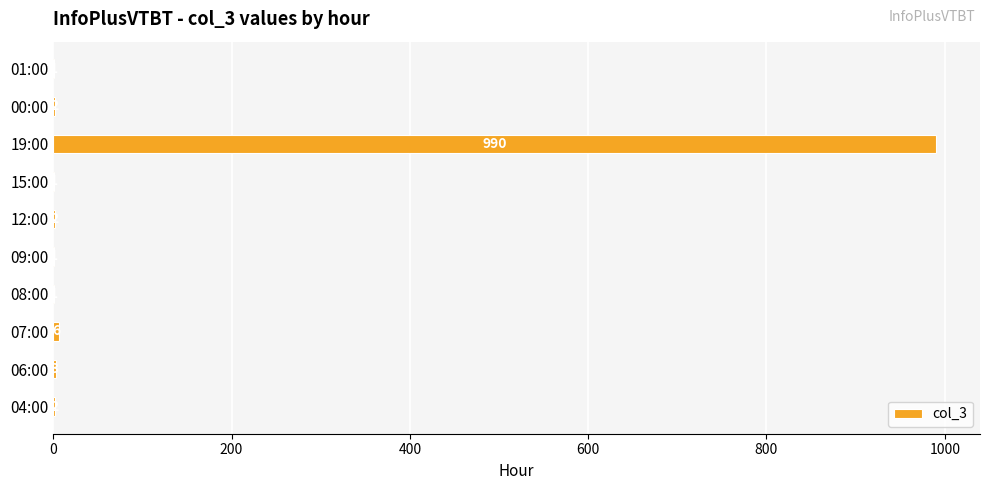

How many categories are shown in the chart?

10